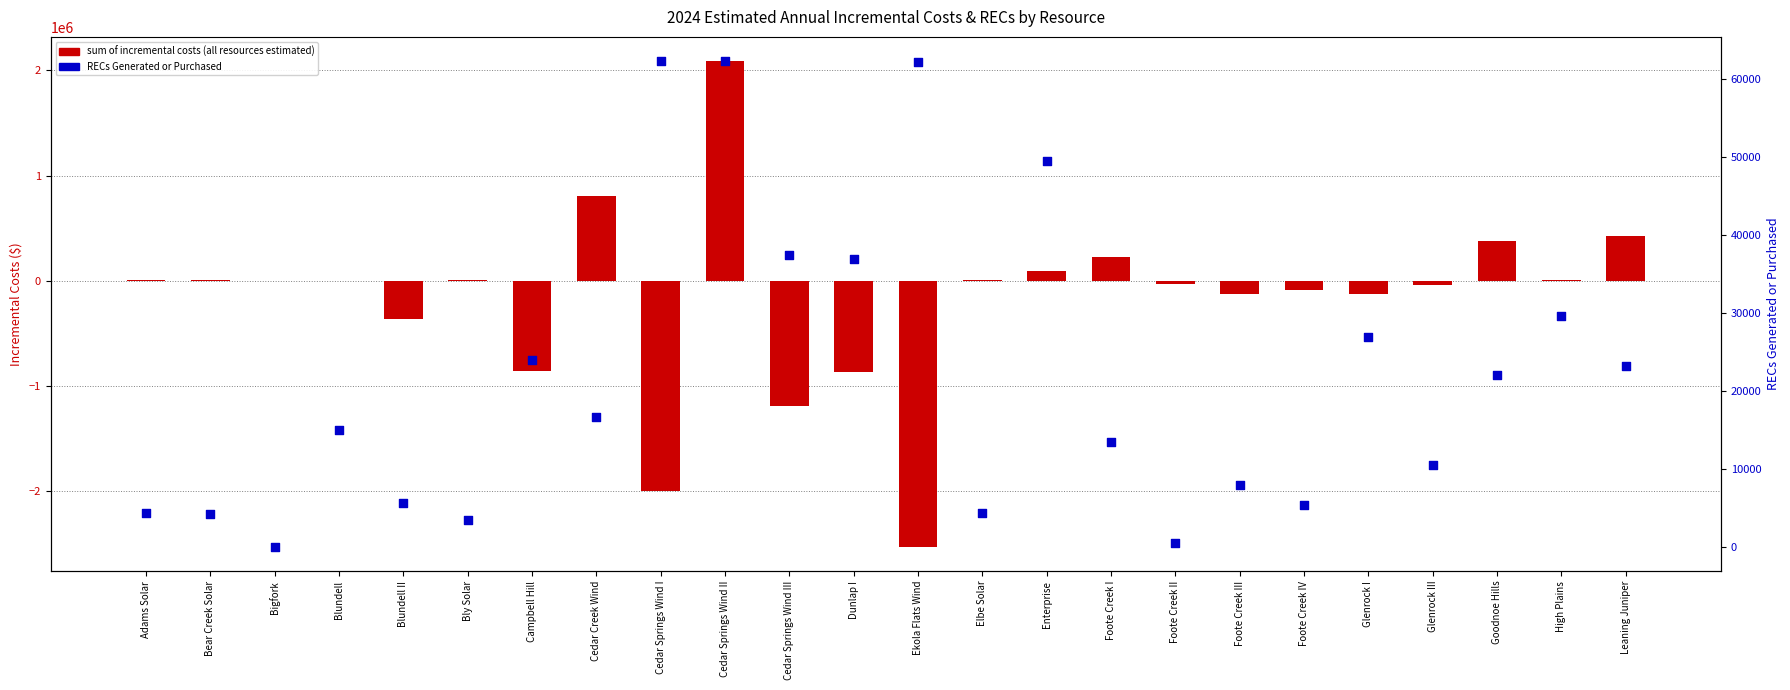

At how many categories does at least one series exceed -345315?

24